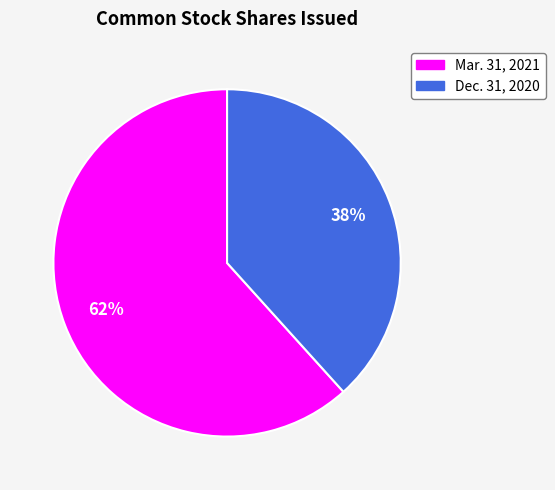

Is there any slice that represents more than half of the pie?

Yes